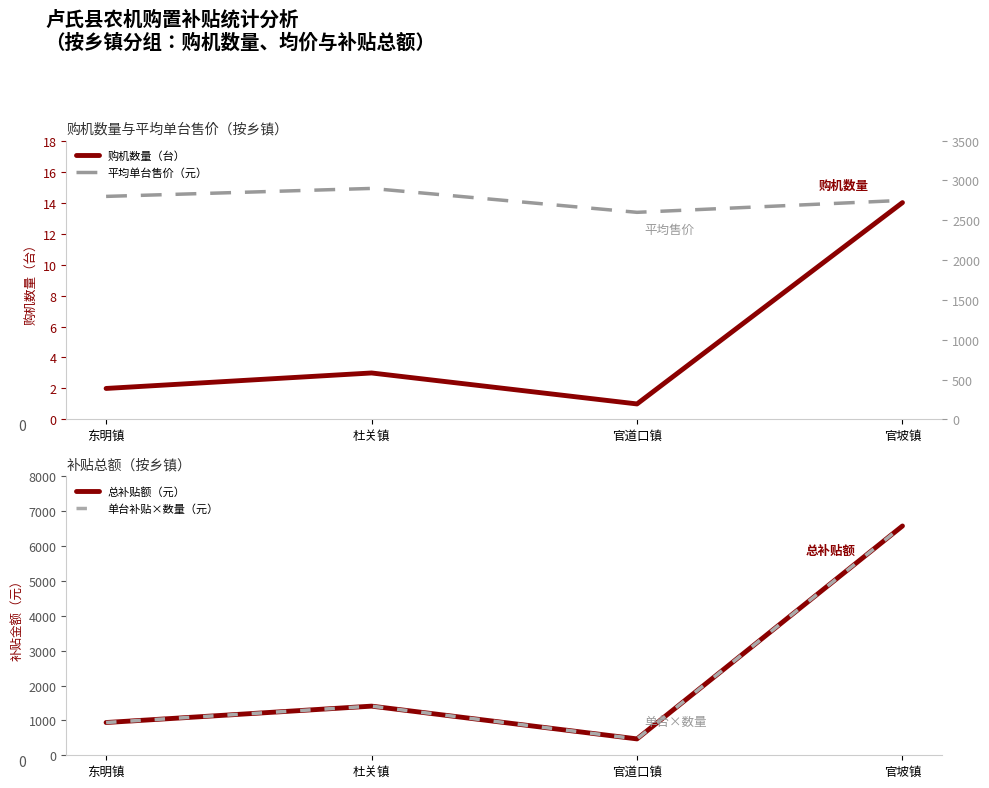

At which category is the sum across all series the highest?

官坡镇